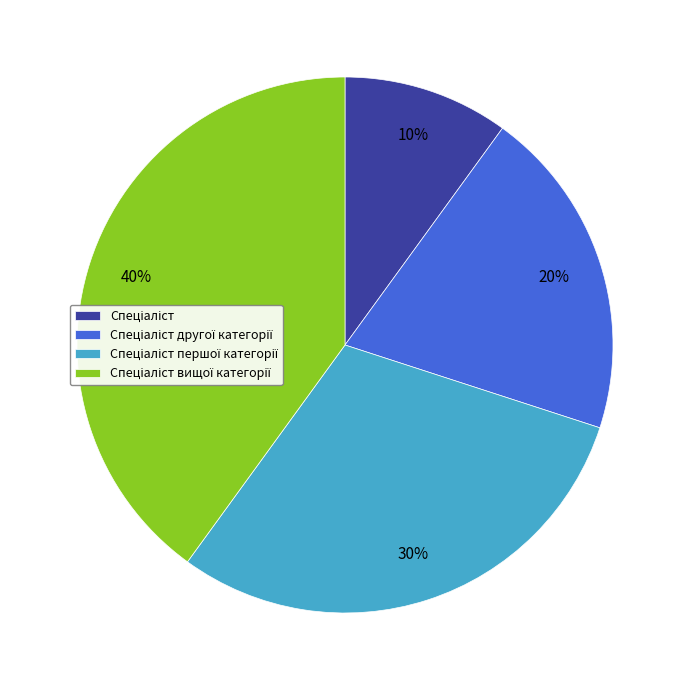

Does any single category account for the majority?

No